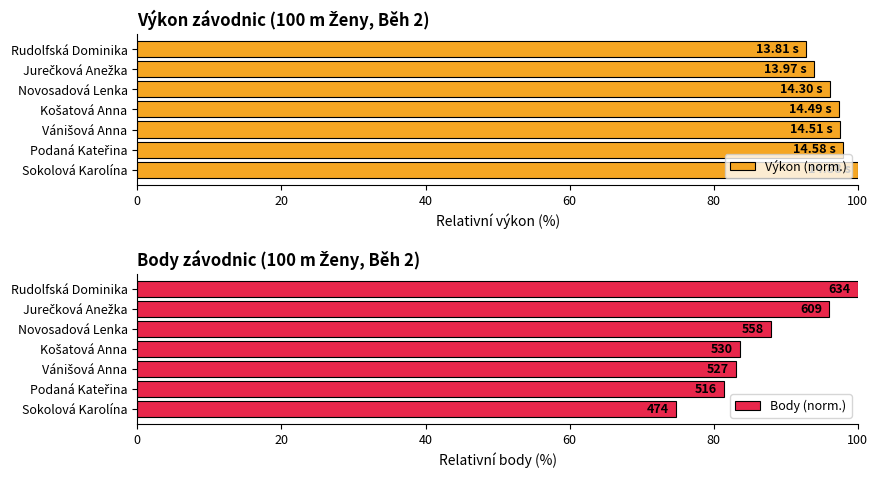

True or false: Výkon (norm.) has a value of 92.8 at Rudolfská Dominika.

True